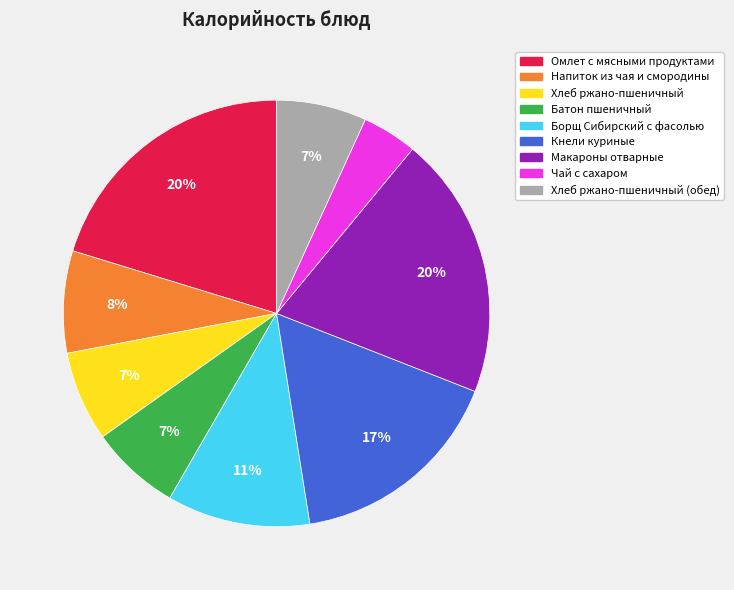

To the nearest percent, what is the difference between the largest and smallest slice percentages?

16%